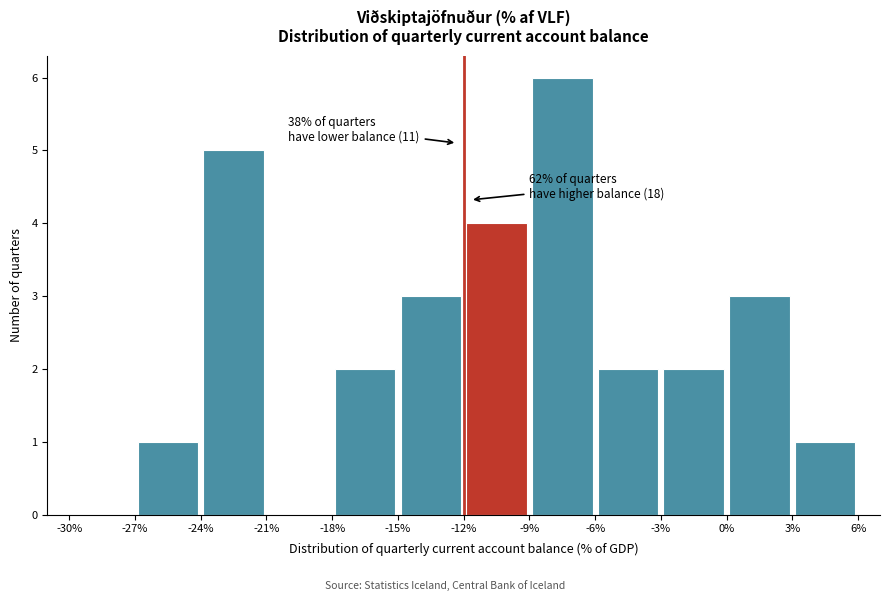

Over which range of the x-axis is the bar tallest?

-9% to -6%